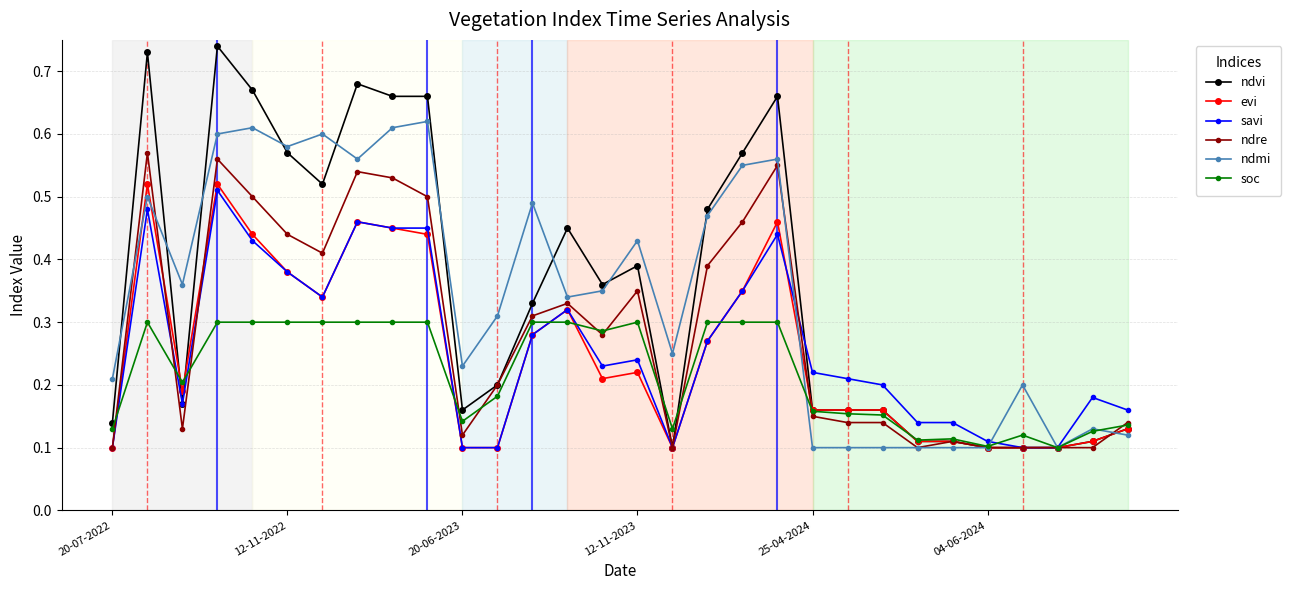

True or false: evi has more than 2 interior local peaks.

True